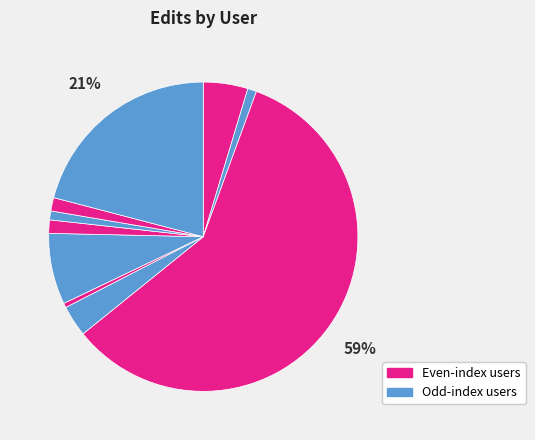

To the nearest percent, what is the difference between the largest and smallest slice percentages?

58%